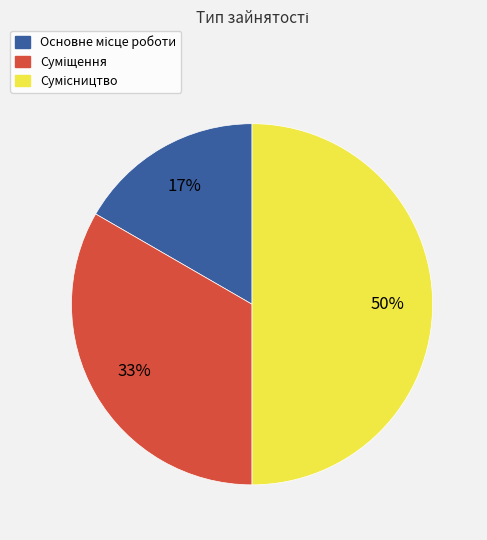

To the nearest percent, what is the average slice percentage?

33%